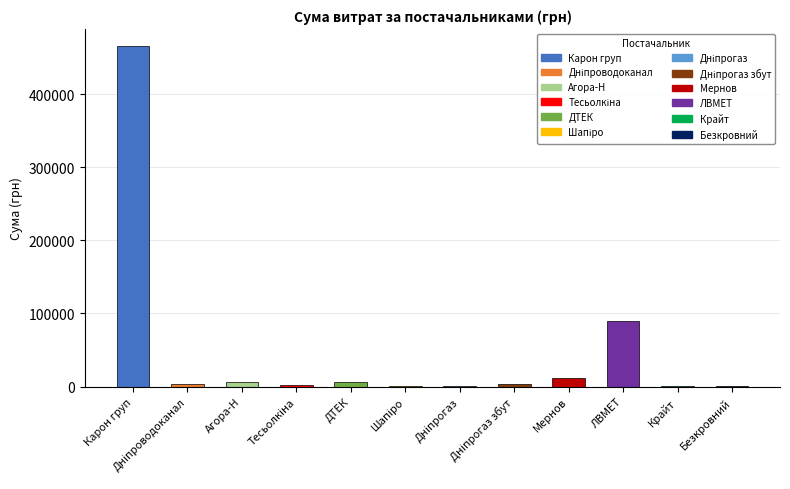

Where is the data nearest to the value 232919?

ЛВМЕТ